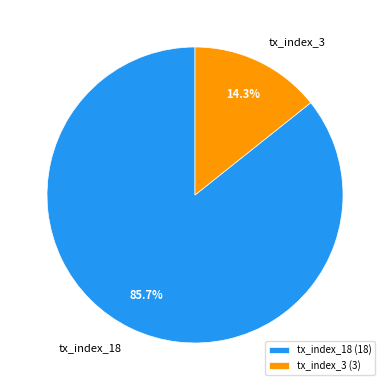

Does tx_index_18 account for over 50% of the chart?

Yes